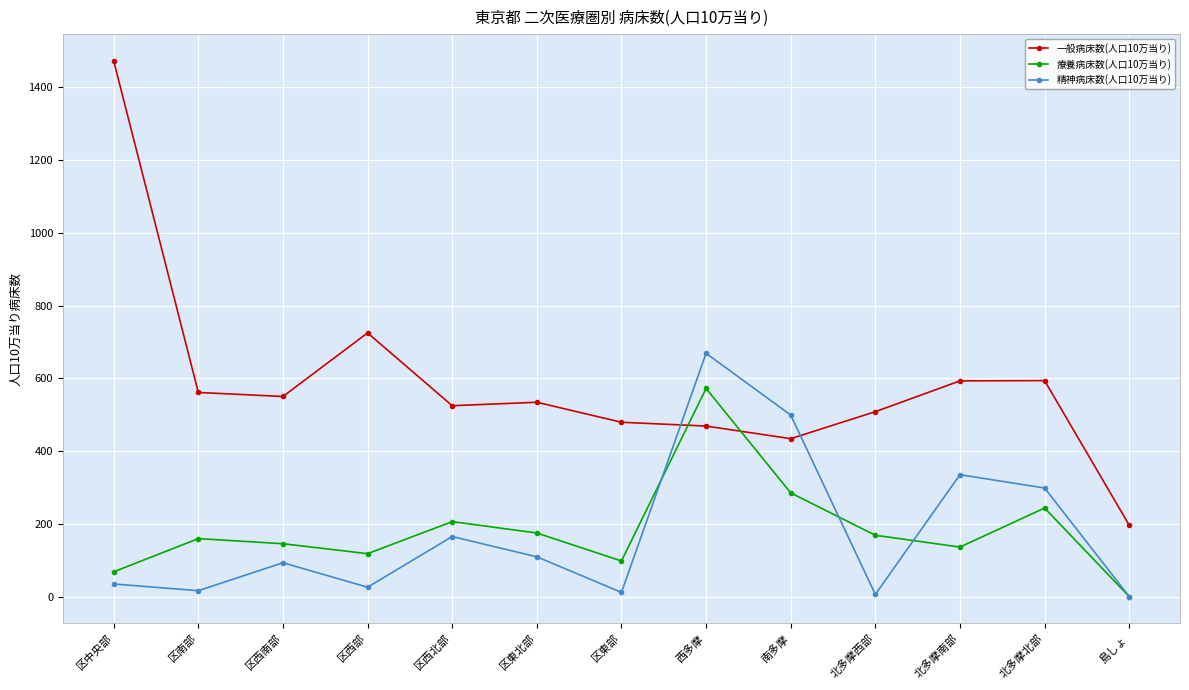

What is the difference between the maximum and minimum values in the 精神病床数(人口10万当り) series?

669.0